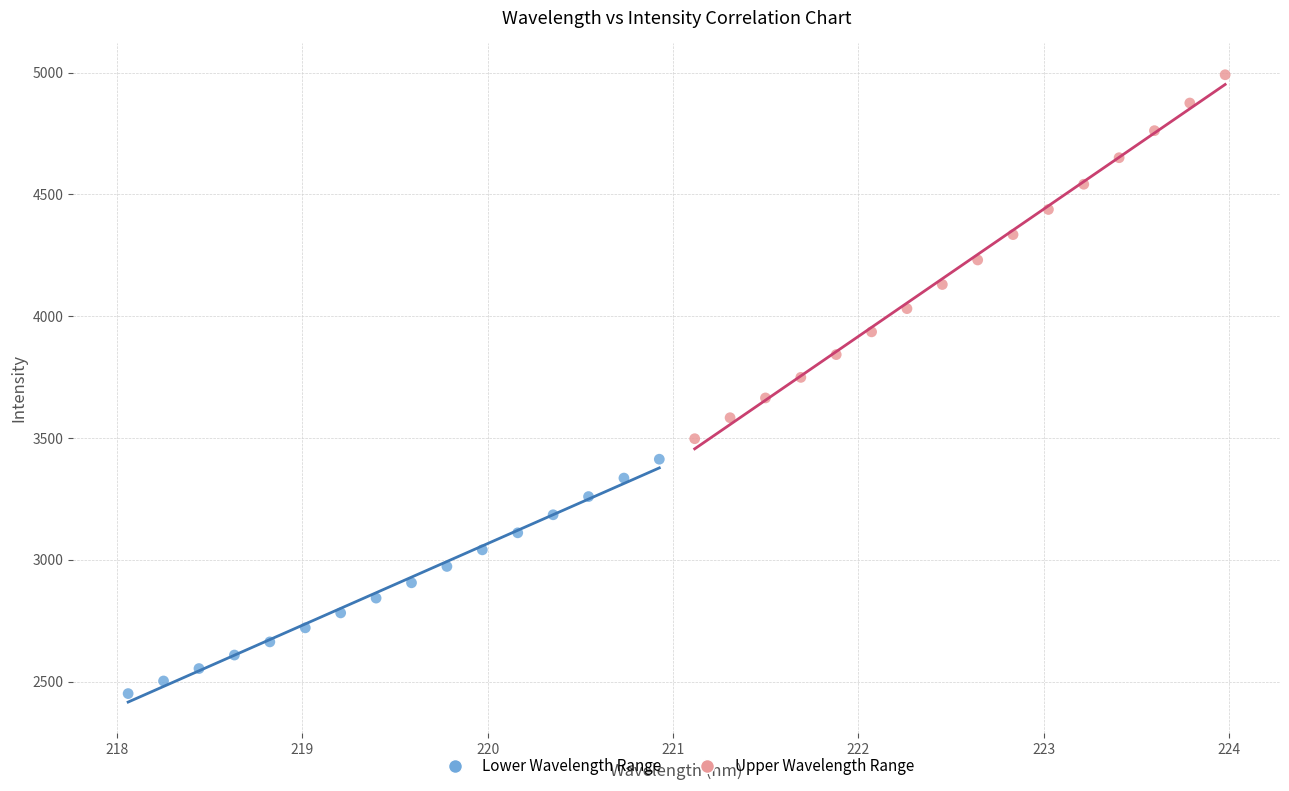

Which series reaches the maximum Y coordinate?

Upper Wavelength Range